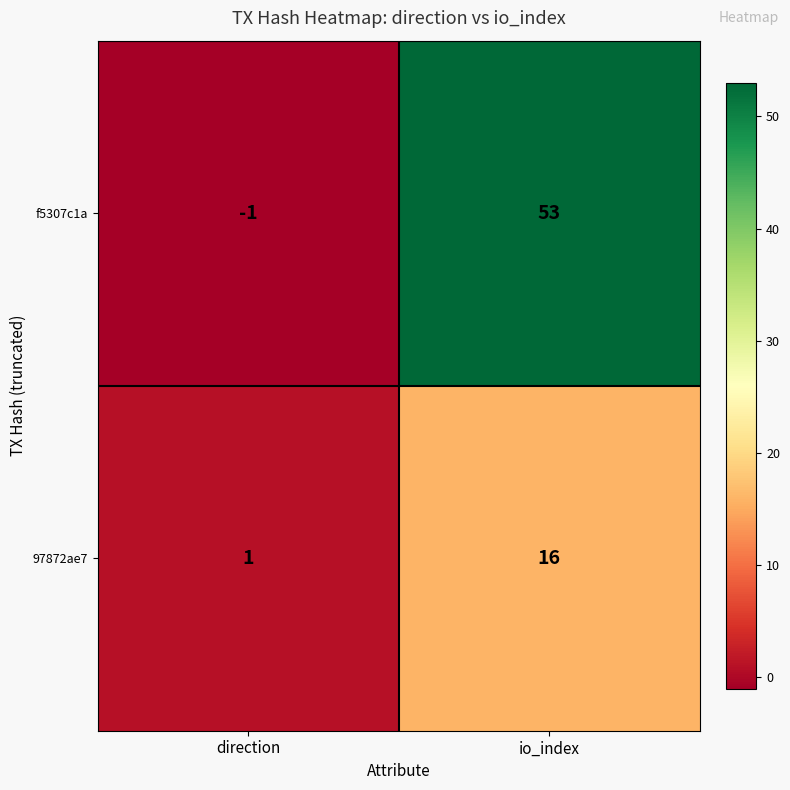

Rank the series by their average value, from highest to lowest.

f5307c1a, 97872ae7